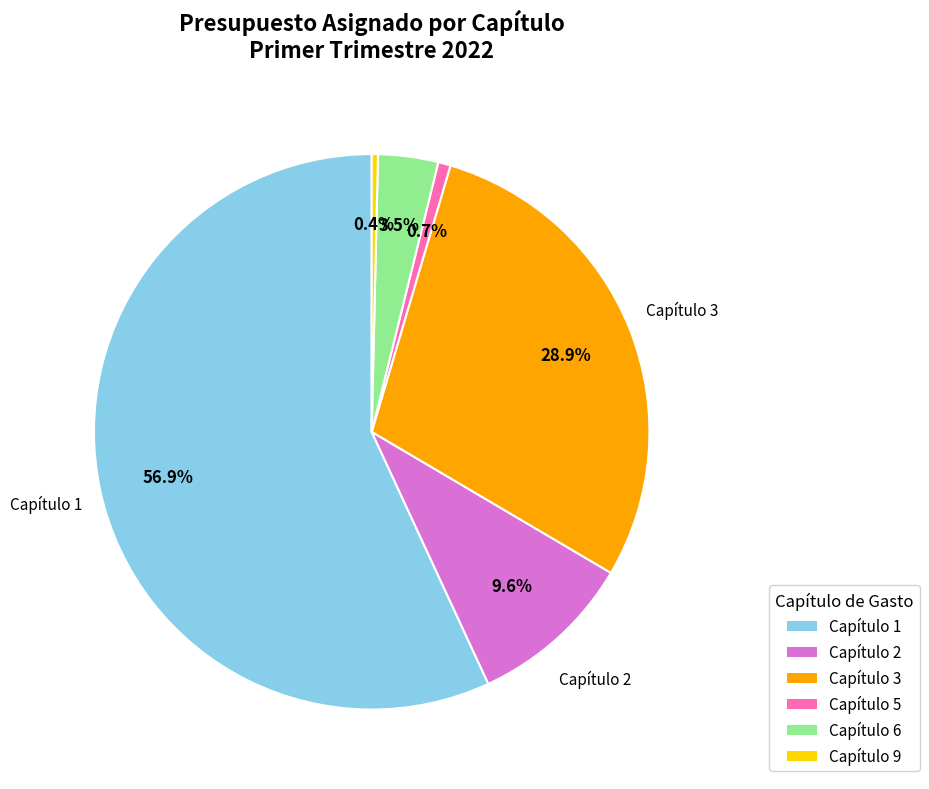

To the nearest percent, what is the difference between the Capítulo 6 and Capítulo 1 slice percentages?

53%